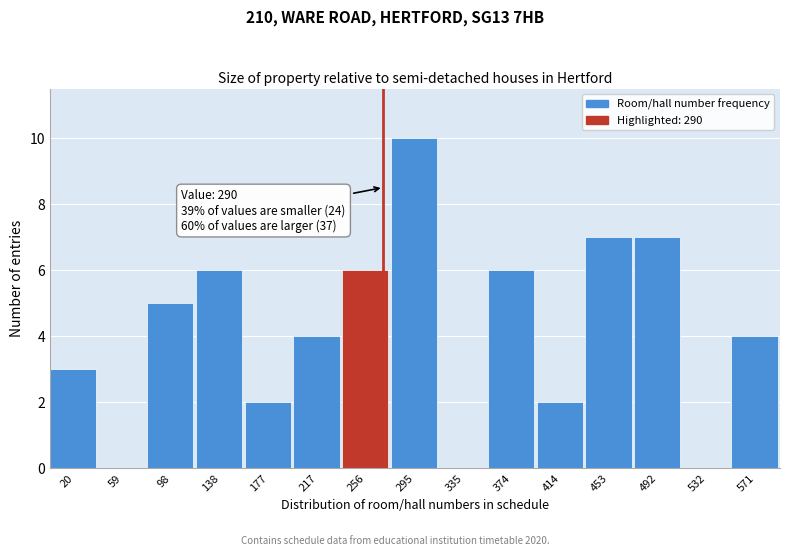

Reading left to right, what are all the values shown in this chart?

20=3	59=0	98=5	138=6	177=2	217=4	256=6	295=10	335=0	374=6	414=2	453=7	492=7	532=0	571=4